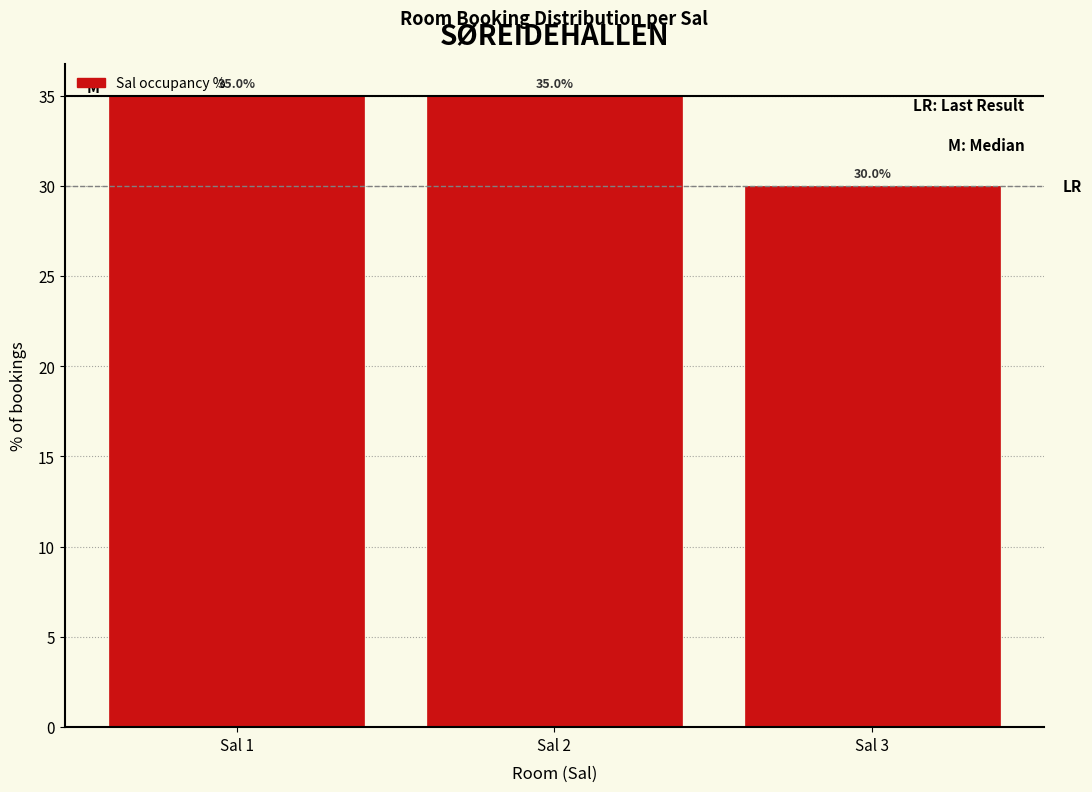

What is the height of the bar covering 2.5 to 3.5 on the x-axis?

30.0